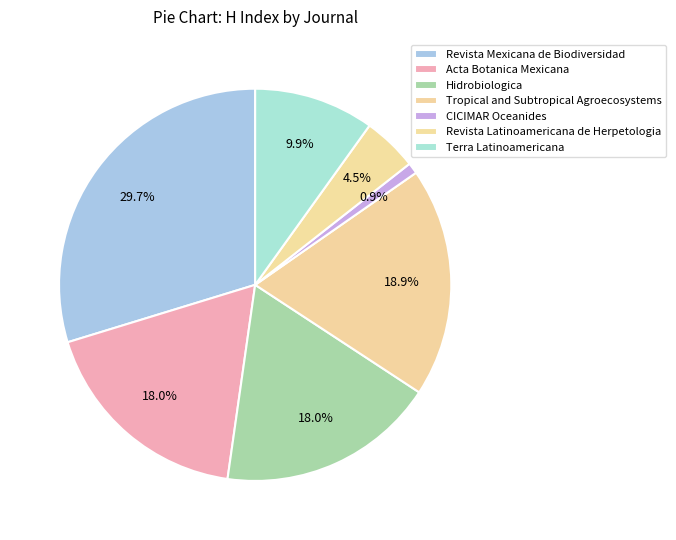

Which category has the smallest portion of the pie?

CICIMAR Oceanides